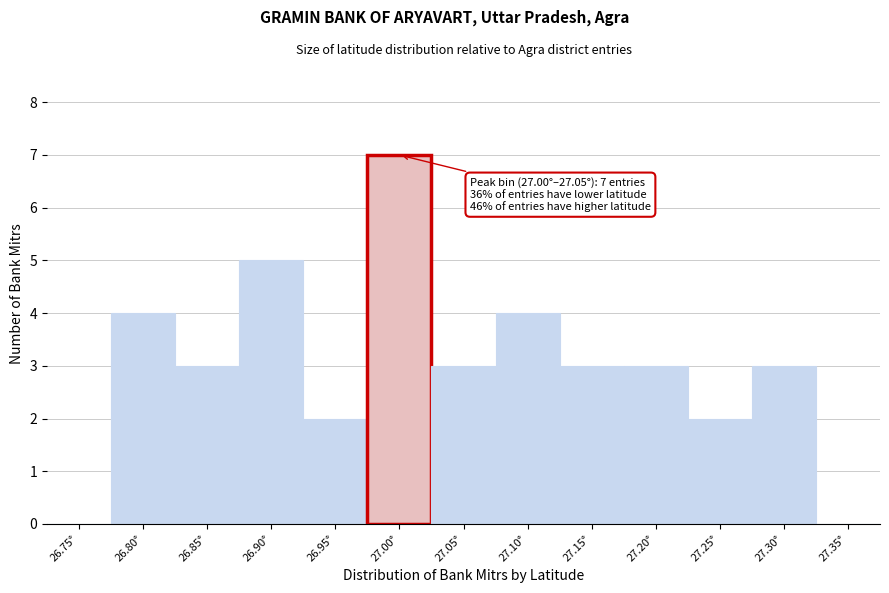

Reading left to right, what are all the values shown in this chart?

26.75°=0	26.80°=4	26.85°=3	26.90°=5	26.95°=2	27.00°=7	27.05°=3	27.10°=4	27.15°=3	27.20°=3	27.25°=2	27.30°=3	27.35°=0